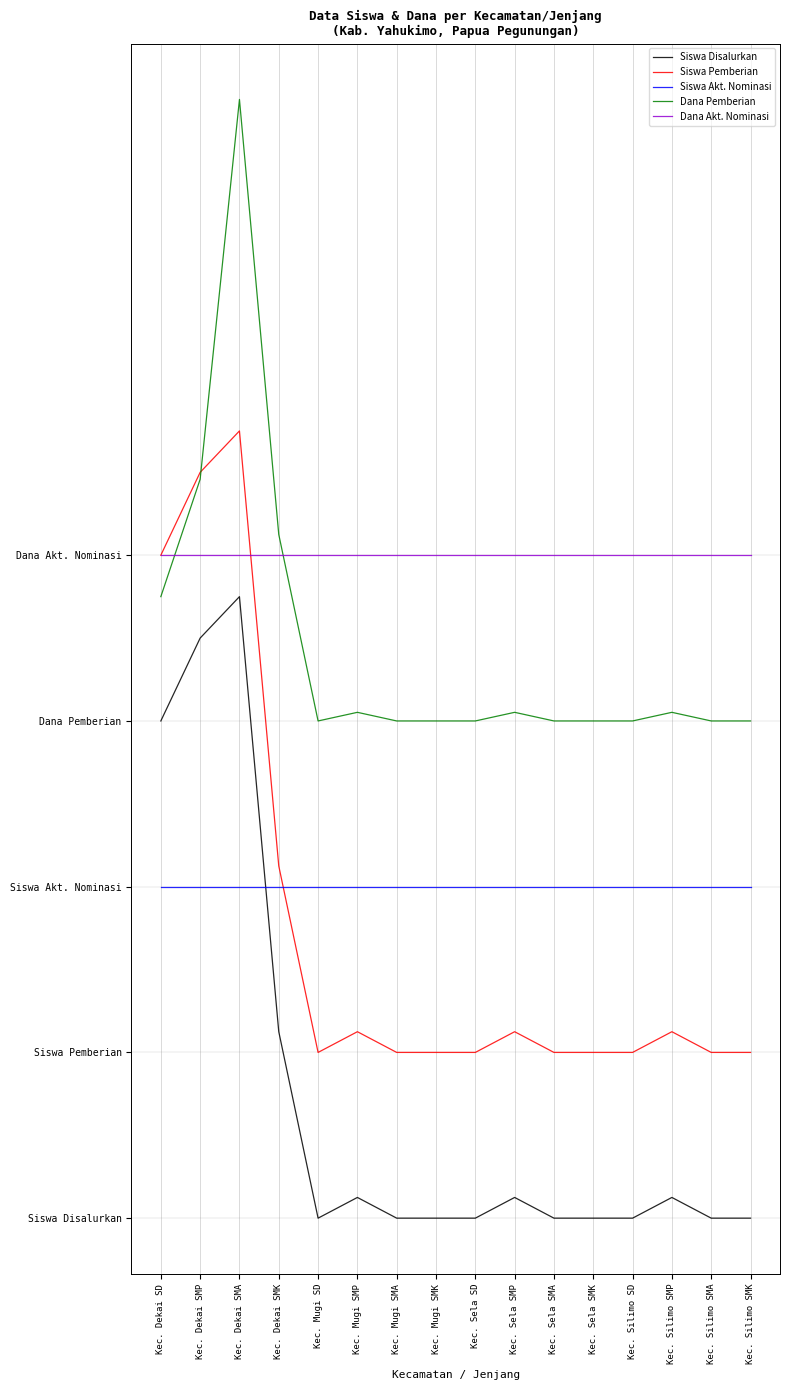

What is the average value of the Siswa Akt. Nominasi series?

16.0